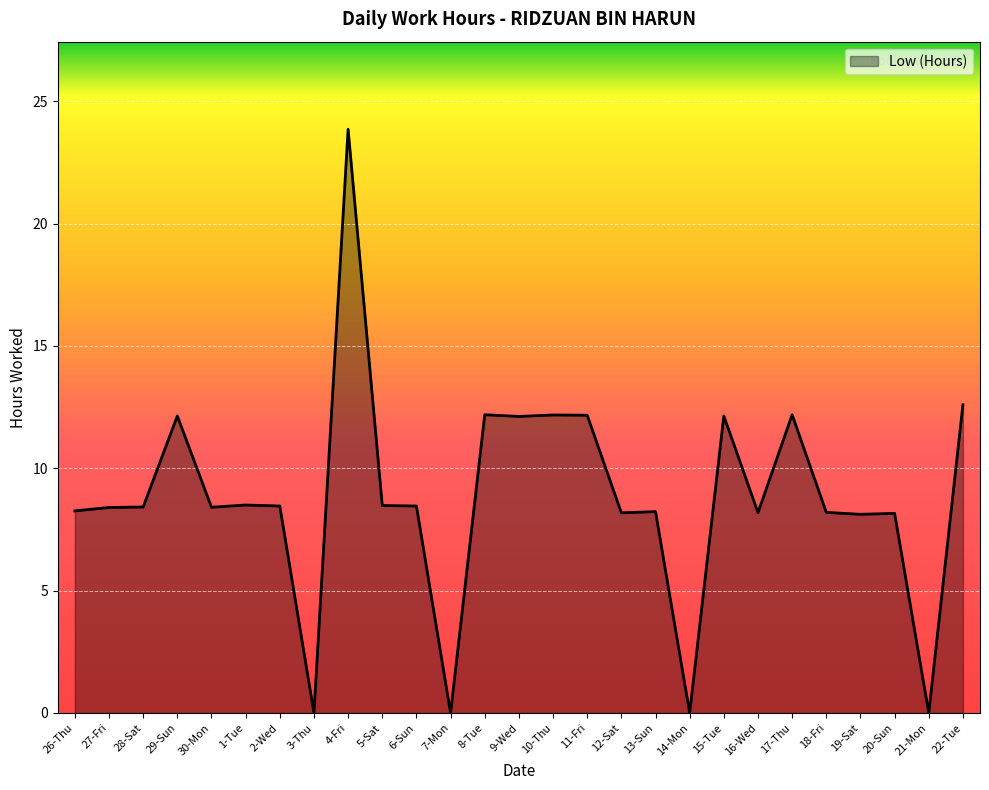

Which has a higher value, 8-Tue or 26-Thu?

8-Tue